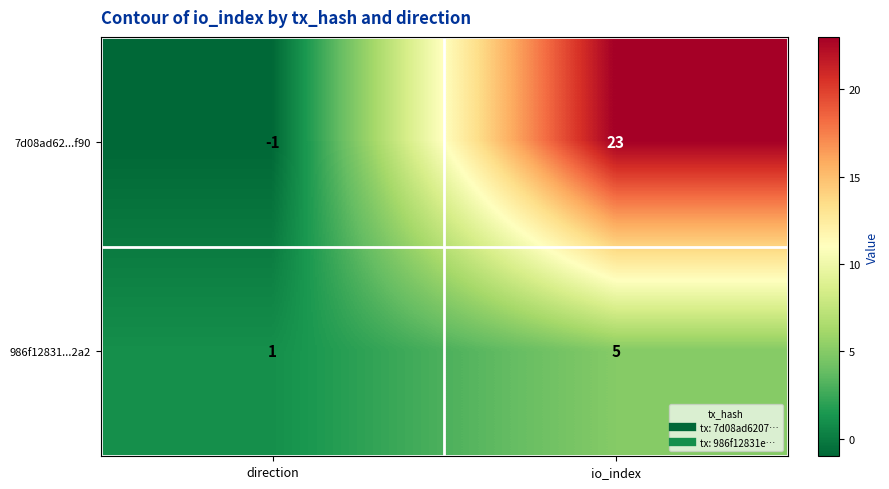

How many series are shown in this chart?

2